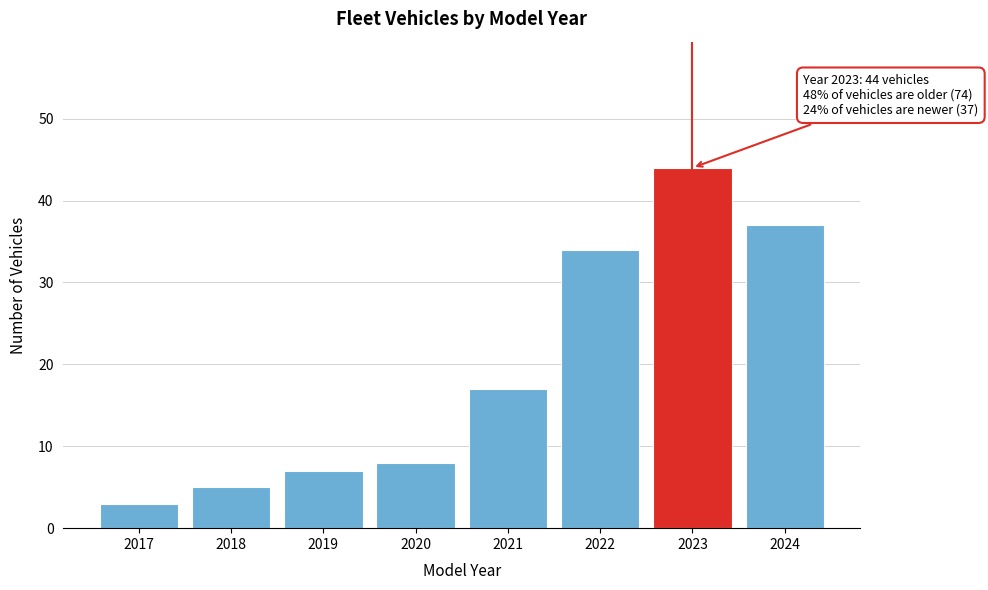

Reading left to right, transcribe all the data shown in this chart.

3	5	7	8	17	34	44	37